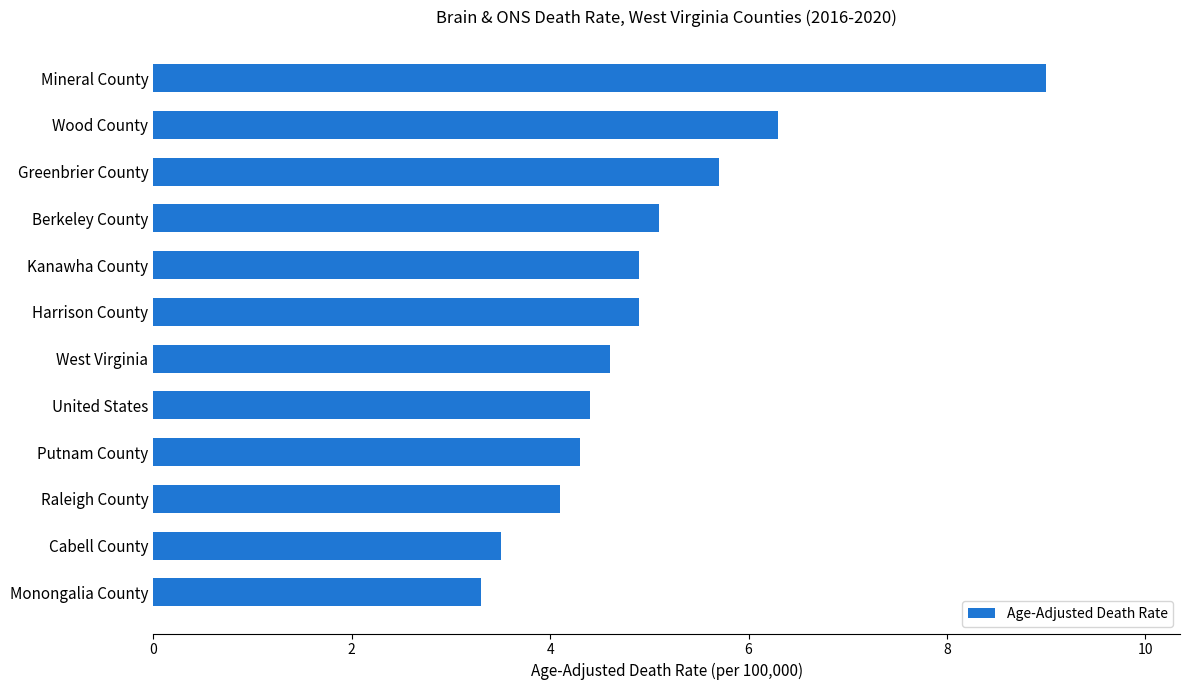

Reading bottom to top, list all the values displayed in this chart.

3.3	3.5	4.1	4.3	4.4	4.6	4.9	4.9	5.1	5.7	6.3	9.0